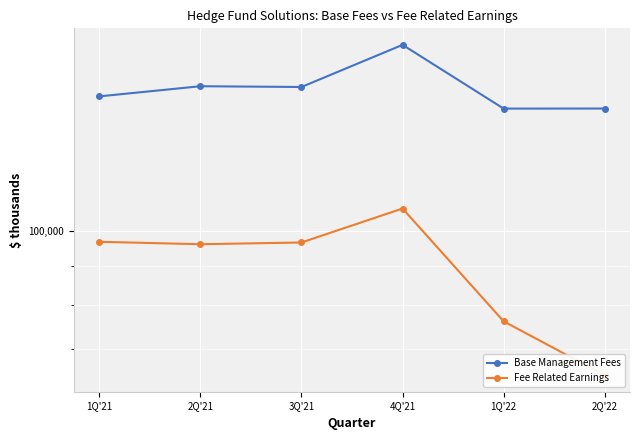

How many data points in Base Management Fees are less than 154884?

3